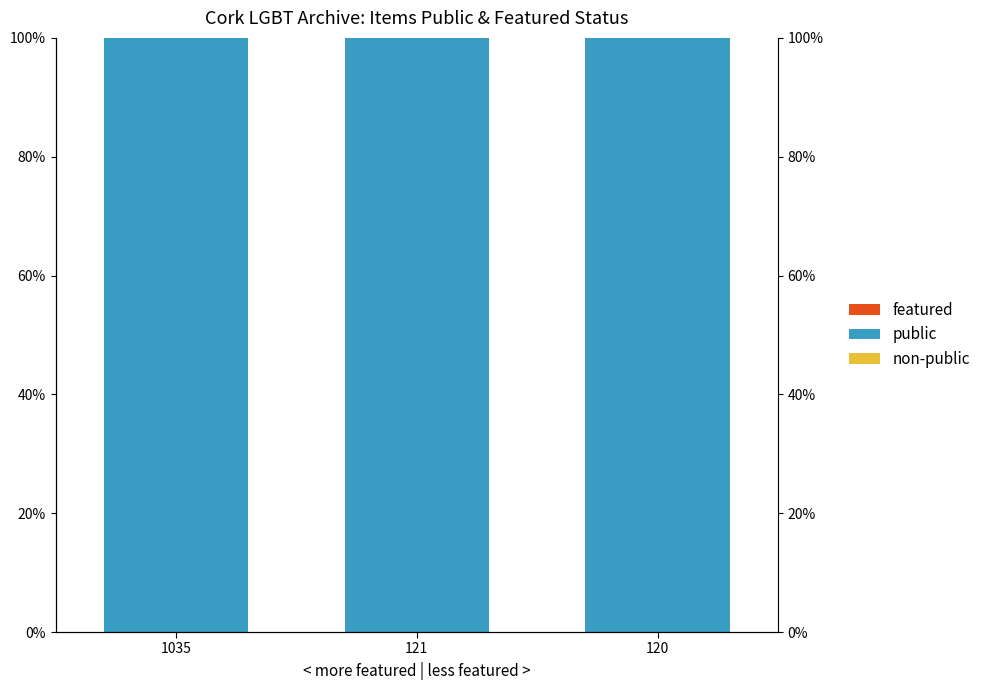

At how many categories does at least one series exceed 47?

3